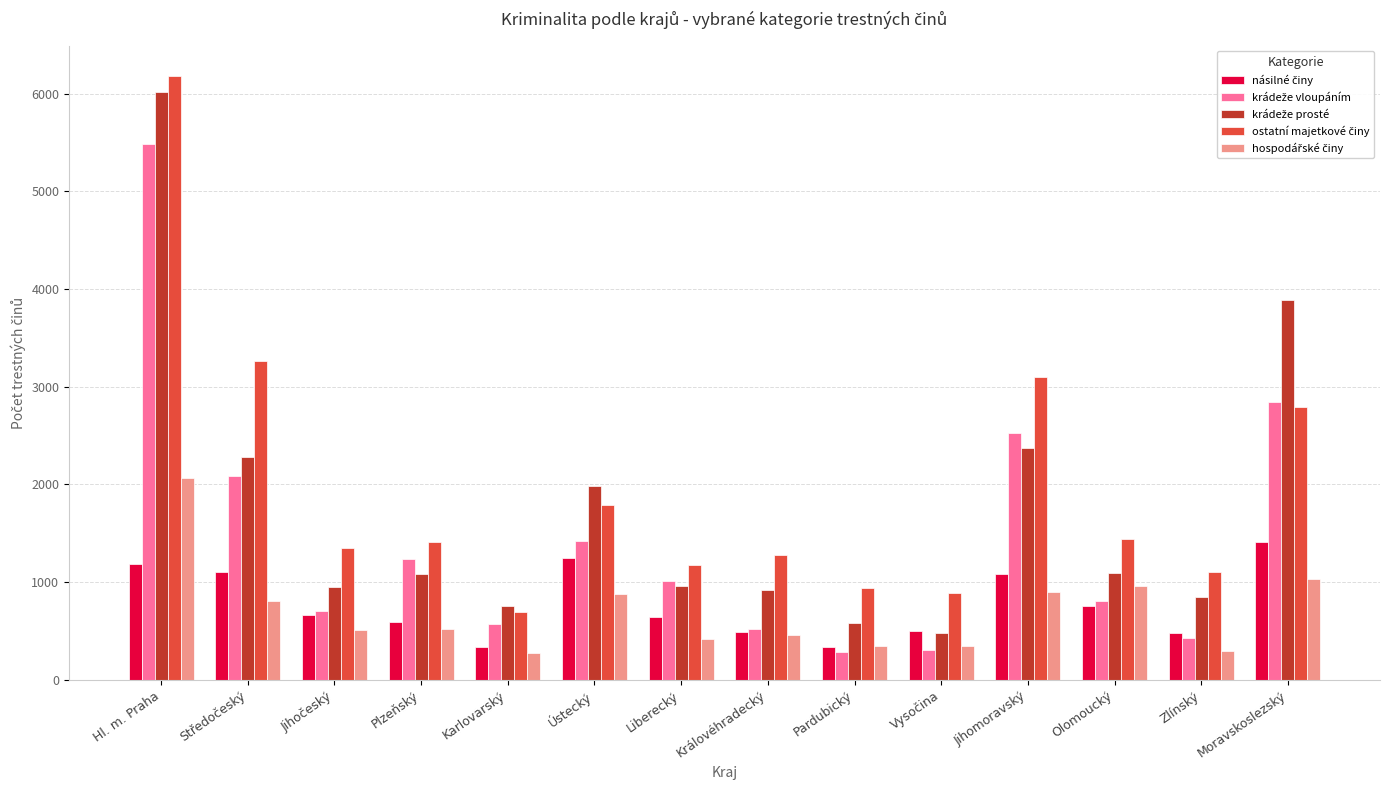

What is the total value across all series at Karlovarský?

2632